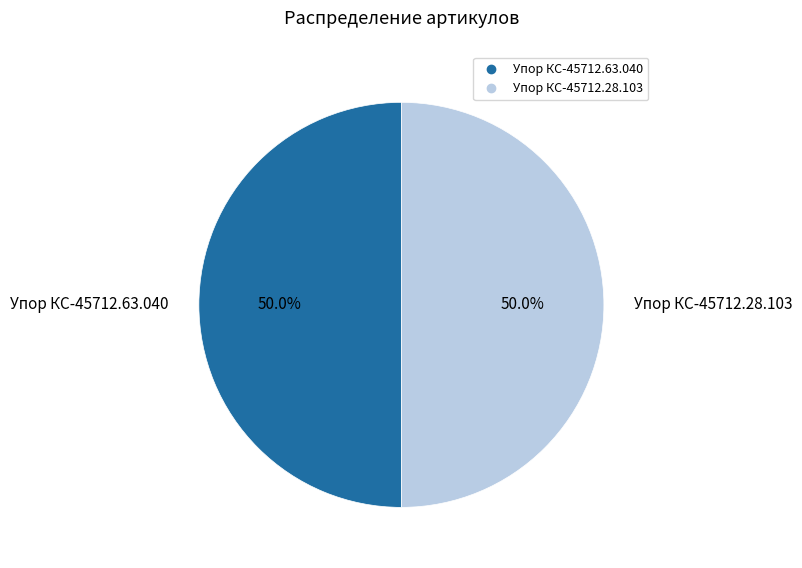

How many segments does this pie chart have?

2